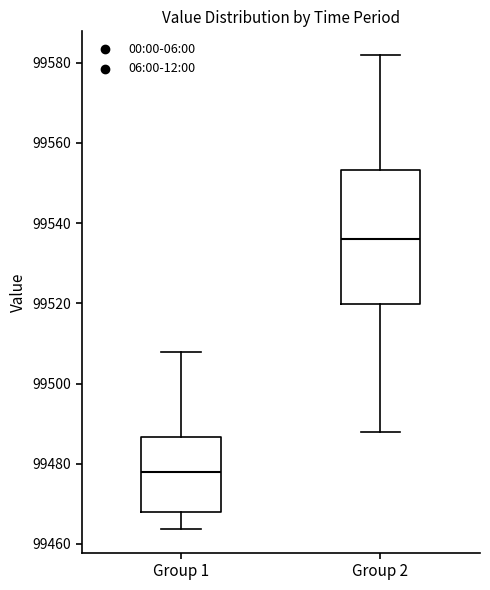

Reading left to right, transcribe this box plot: for each box, give where its median line is, the range the box spans, and where its two whiskers end, as read against the y-axis. The values are not printed on the chart, so give them approximately, as read against the axis.

Group 1: median 99478, box 99468 to 99486, whiskers 99464 to 99508
Group 2: median 99536, box 99520 to 99554, whiskers 99488 to 99582